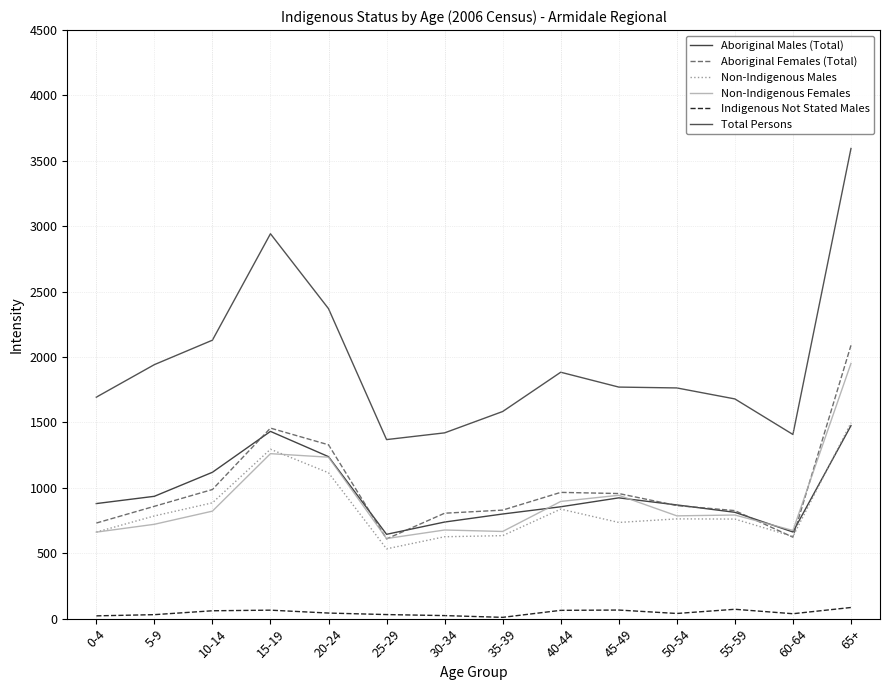

True or false: Indigenous Not Stated Males has more than 0 interior local peaks.

True